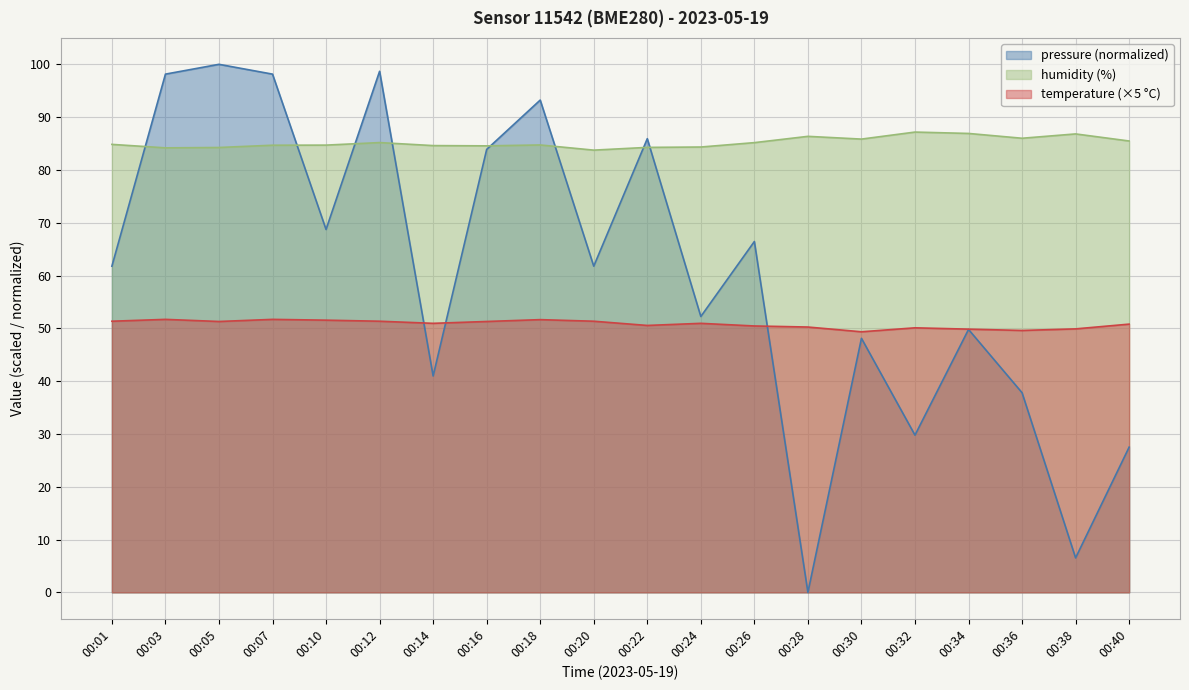

What is the spread (max minus min) of values at 00:36?

48.2